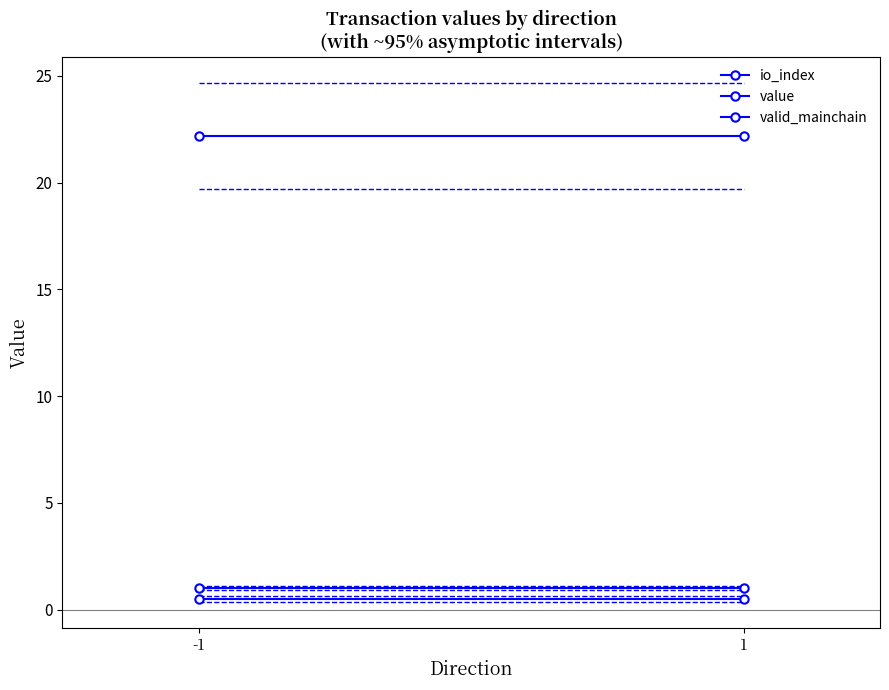

Which series has the largest total across all categories?

value